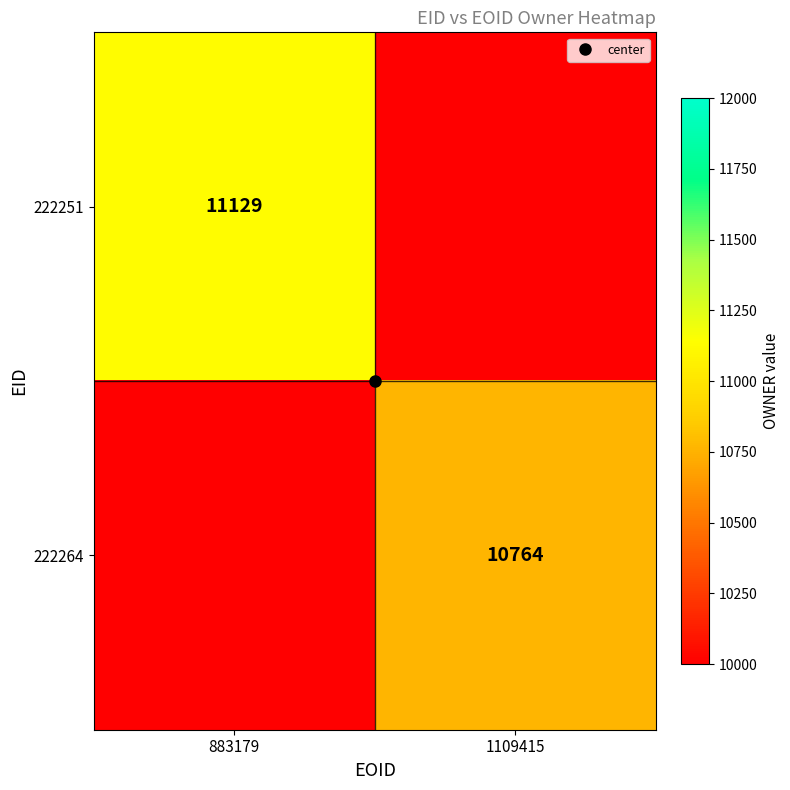

List the series in order of their peak value, lowest first.

222264, 222251